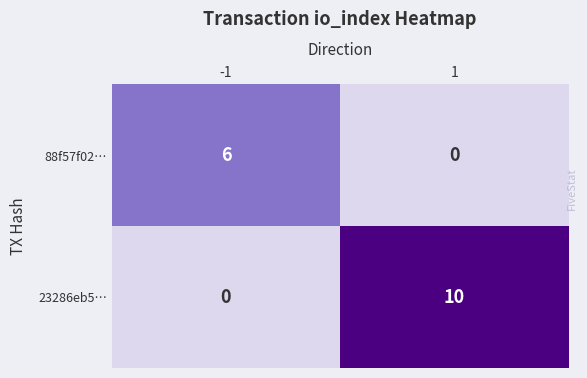

Read the 88f57f02… value at -1.

6